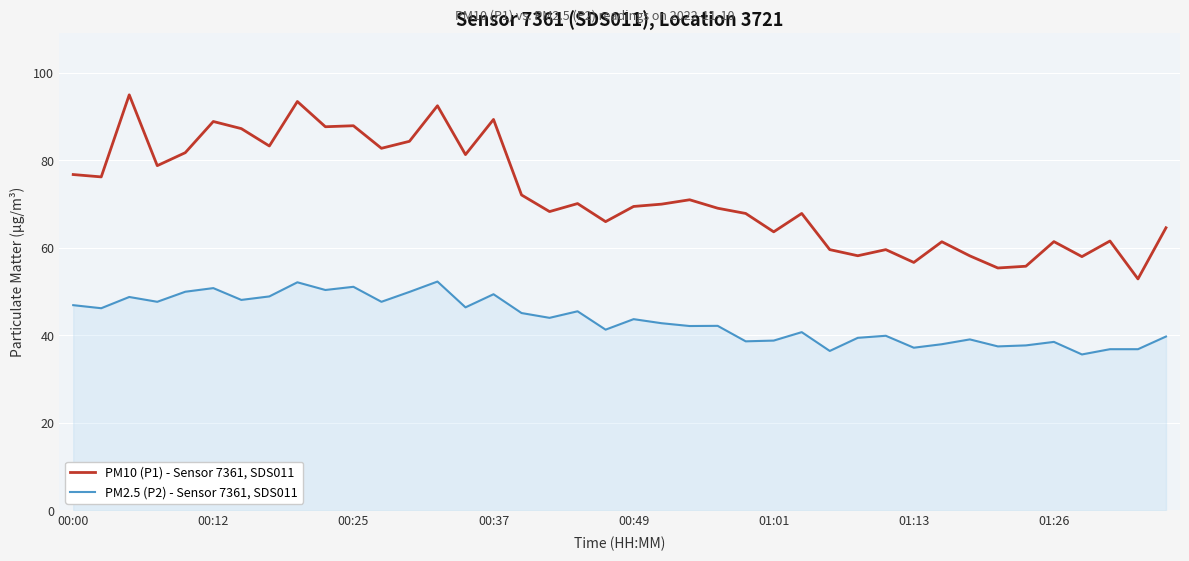

True or false: PM2.5 (P2) - Sensor 7361, SDS011 and PM10 (P1) - Sensor 7361, SDS011 cross at least once.

False